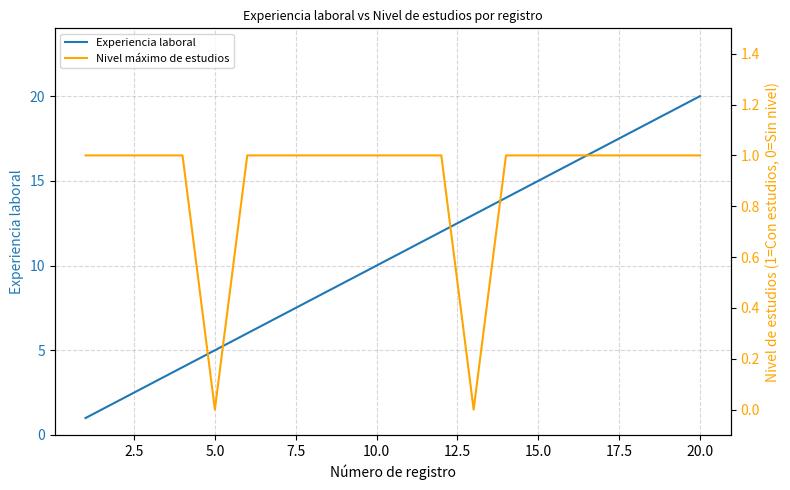

Does the chart have visible grid lines?

Yes